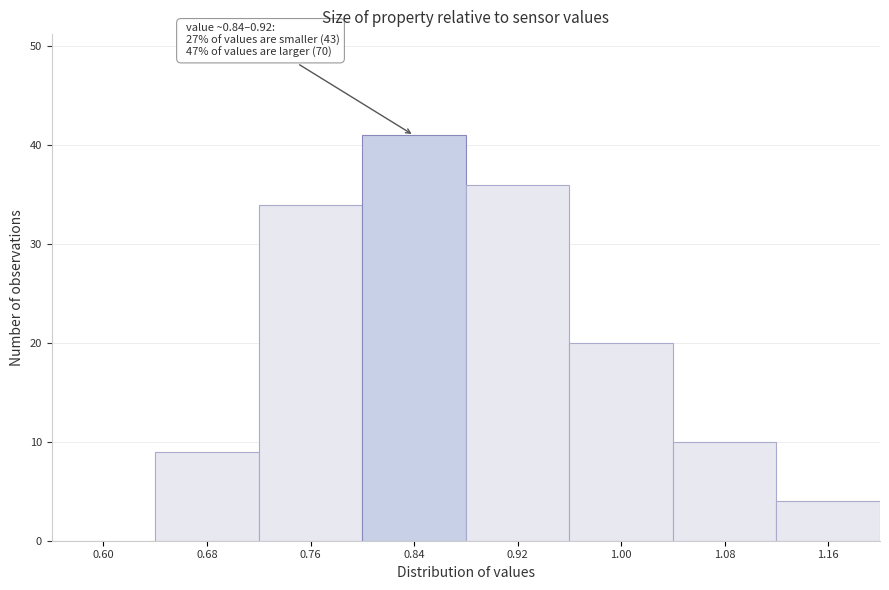

Reading right to left, what are all the values shown in this chart?

1.16=4	1.08=10	1.00=20	0.92=36	0.84=41	0.76=34	0.68=9	0.60=0